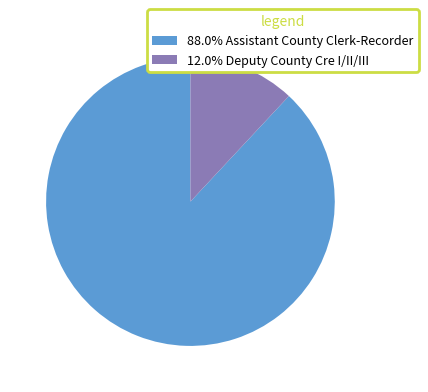

Approximately how many times larger is the value at 88.0% Assistant County Clerk-Recorder compared to 12.0% Deputy County Cre I/II/III?

7.4